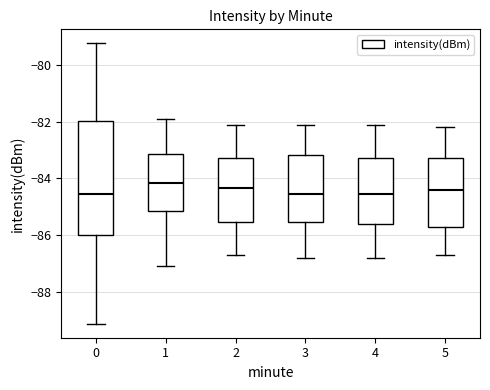

Reading left to right, read every box against the y-axis: the position of its median line, the range the box covers, and the ends of its whiskers. The values are not printed on the chart, so give them approximately, as read against the axis.

0: median -84.6, box -86.0 to -82.0, whiskers -89.2 to -79.2
1: median -84.2, box -85.2 to -83.2, whiskers -87.0 to -81.8
2: median -84.4, box -85.6 to -83.2, whiskers -86.6 to -82.0
3: median -84.6, box -85.6 to -83.2, whiskers -86.8 to -82.0
4: median -84.6, box -85.6 to -83.2, whiskers -86.8 to -82.0
5: median -84.4, box -85.8 to -83.2, whiskers -86.6 to -82.2